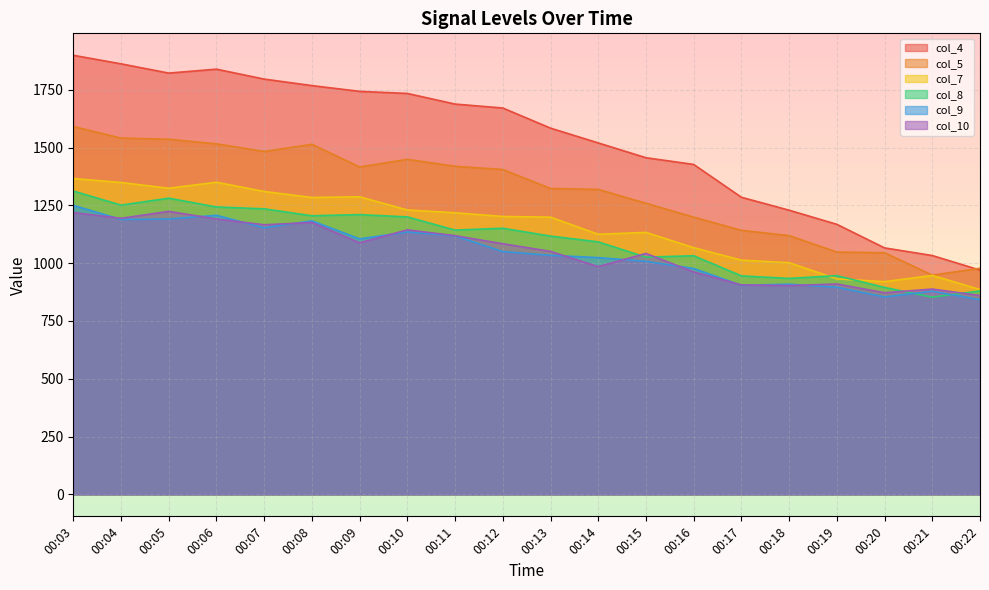

At which label is col_8 closest to 1082?

00:14